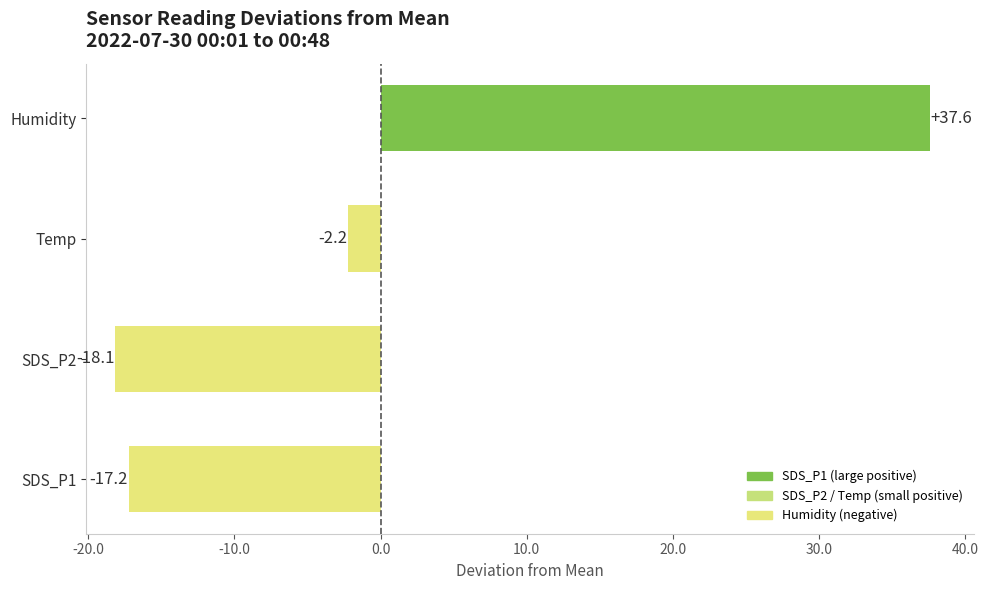

The chart shows a value of 37.6 at Humidity. True or false?

True